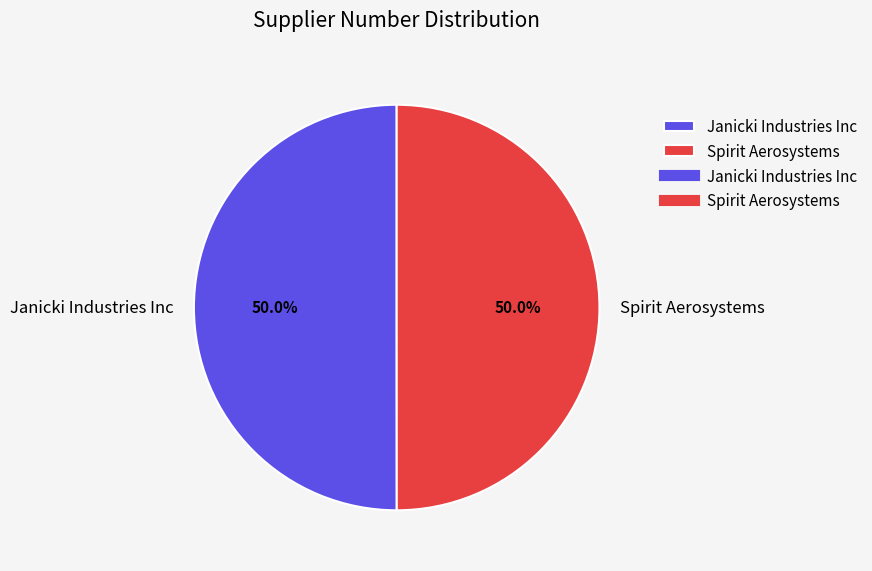

What percentage is NOT represented by Spirit Aerosystems?

50.0%